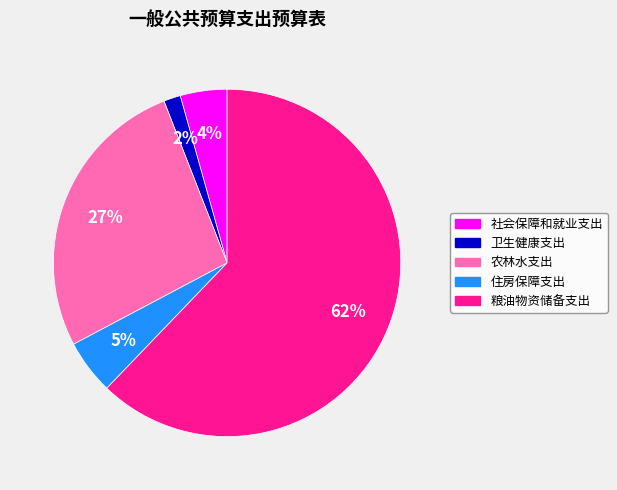

Is it true that 农林水支出 is 38% of the pie?

False